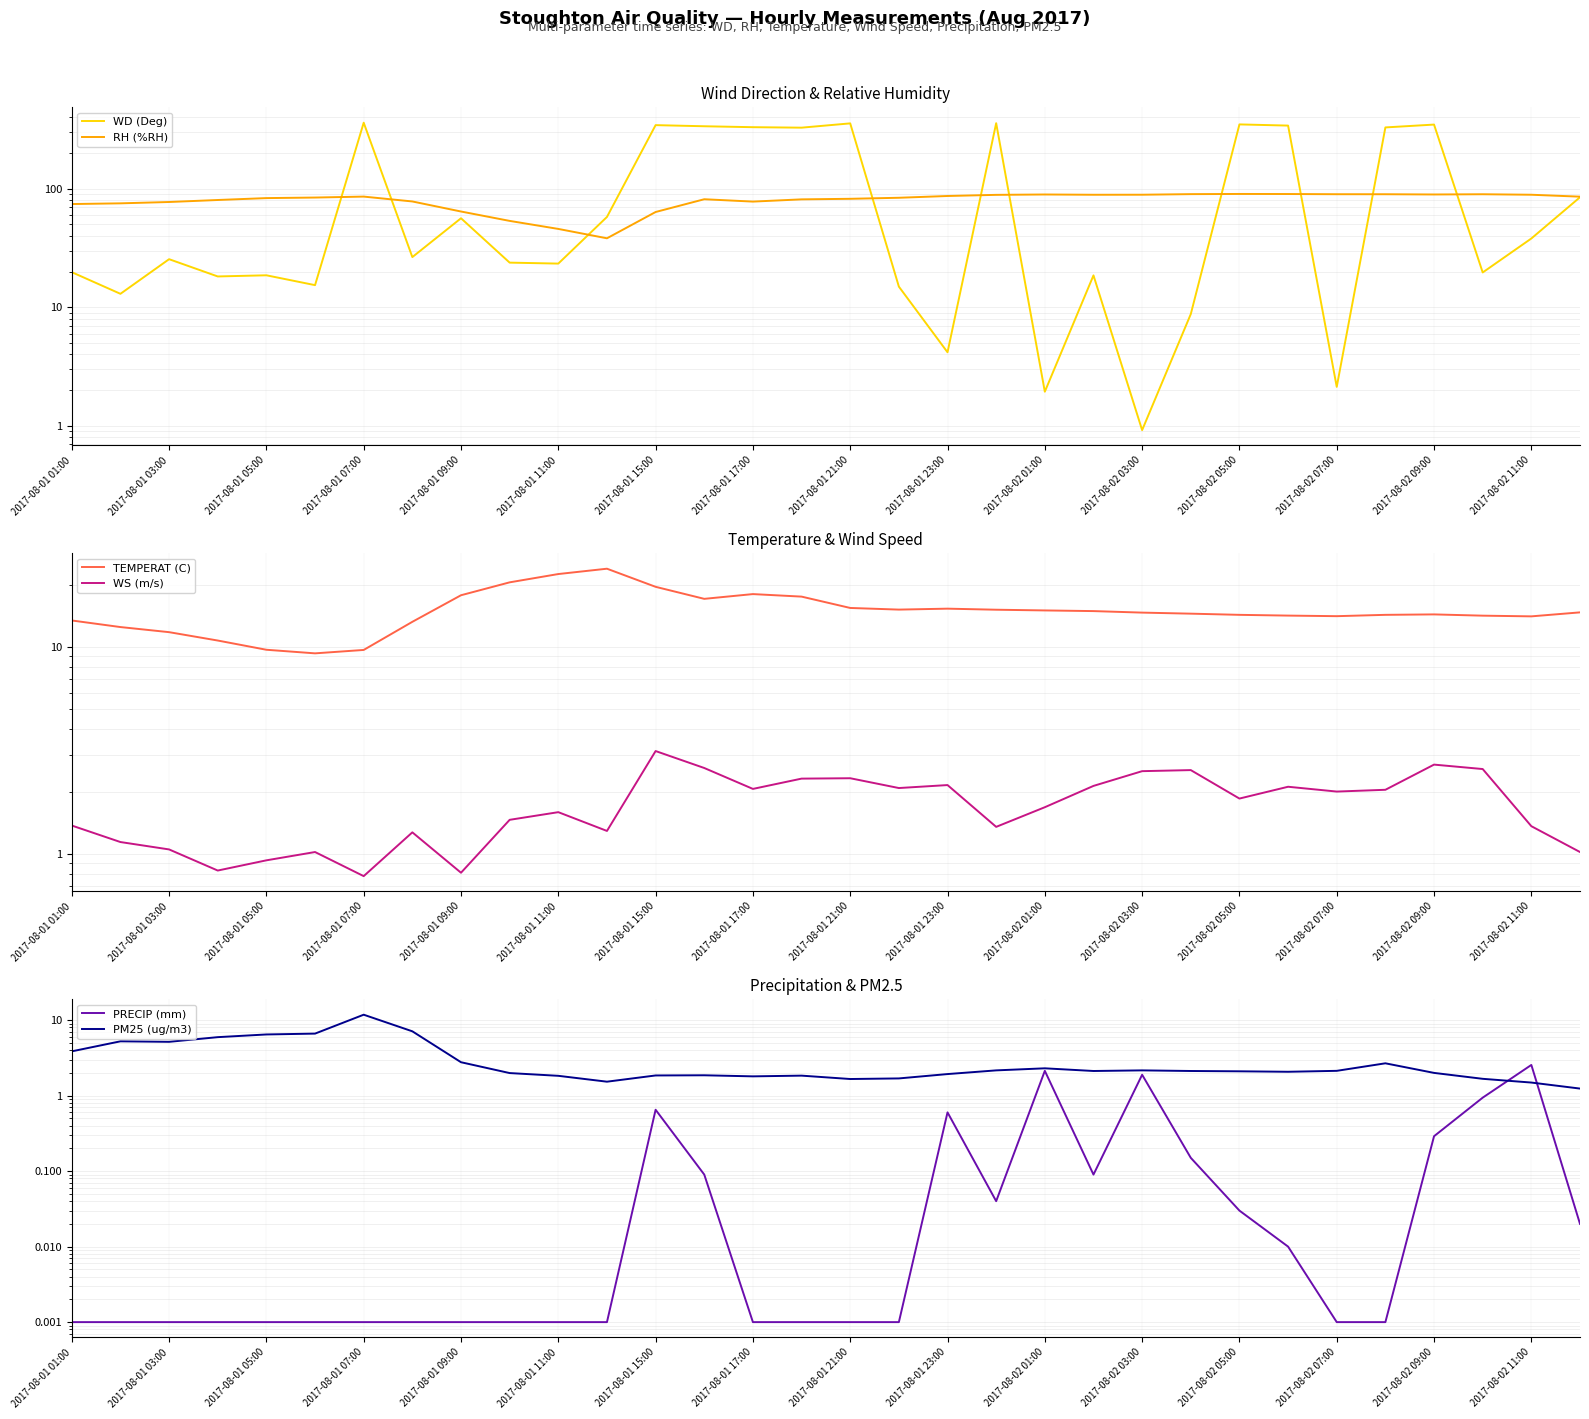

Rank the series by their maximum value, from highest to lowest.

WD (Deg), RH (%RH), TEMPERAT (C), PM25 (ug/m3), WS (m/s), PRECIP (mm)